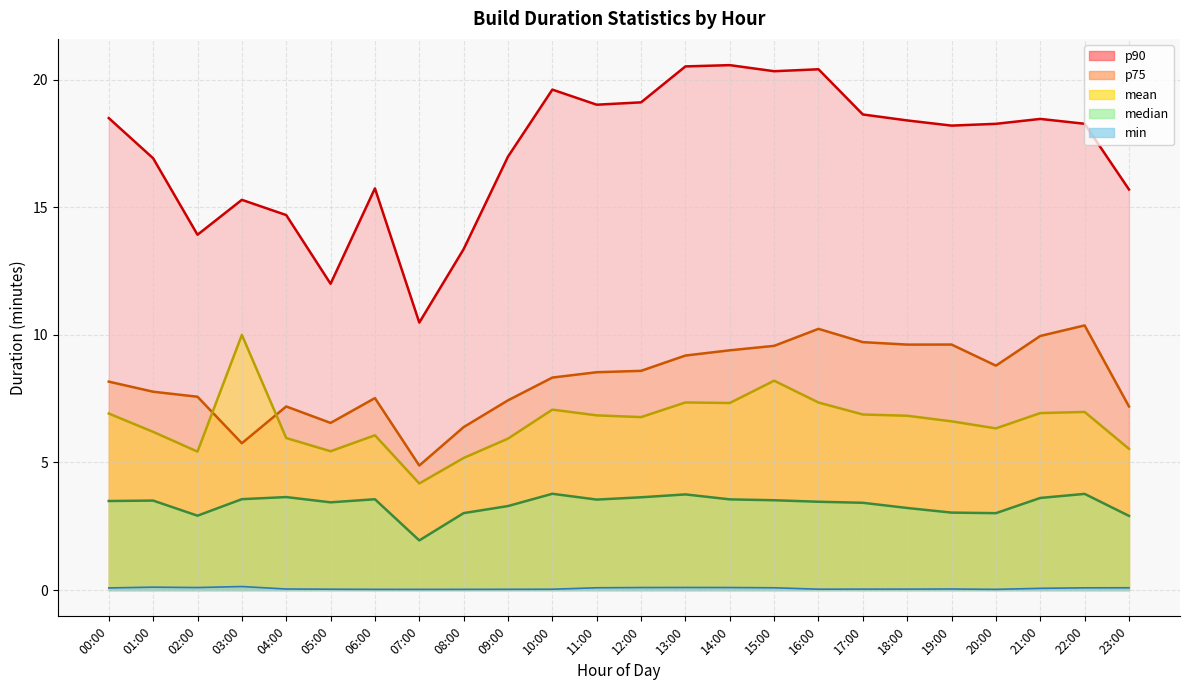

True or false: p75 has a value of 10.4 at 22:00.

True